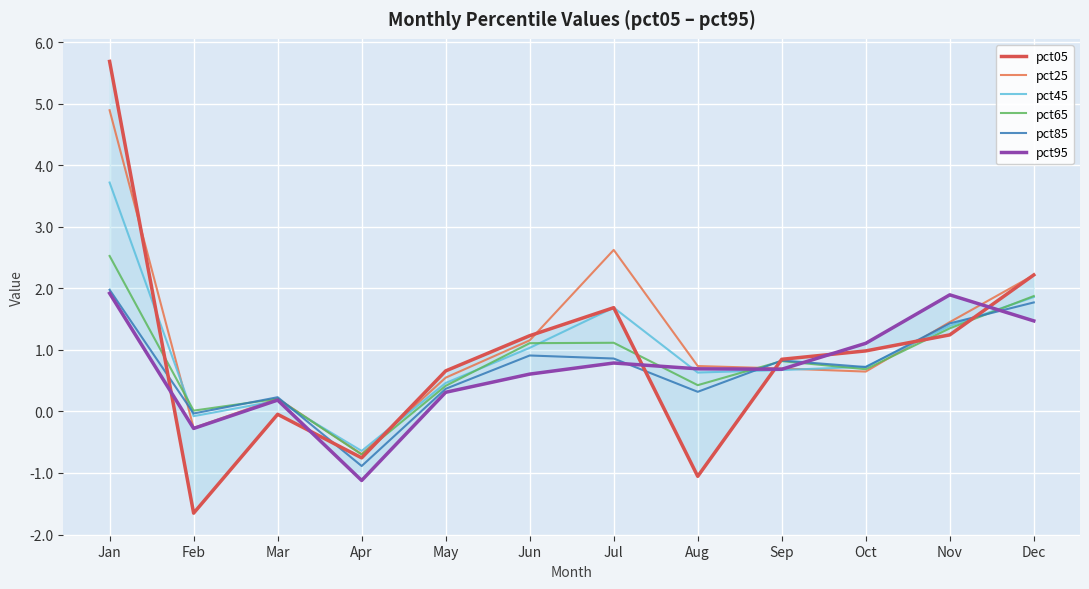

How many series are shown in this chart?

6